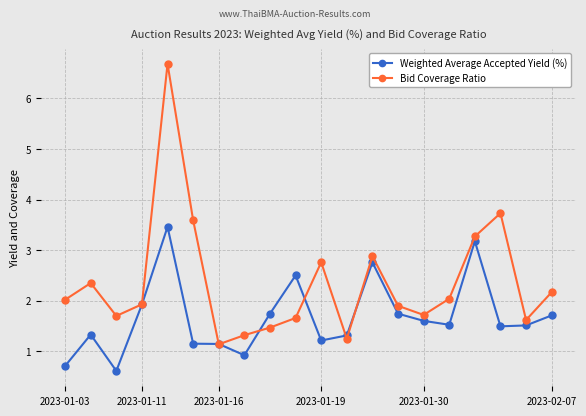

What is the lowest value of the Weighted Average Accepted Yield (%) series?

0.6